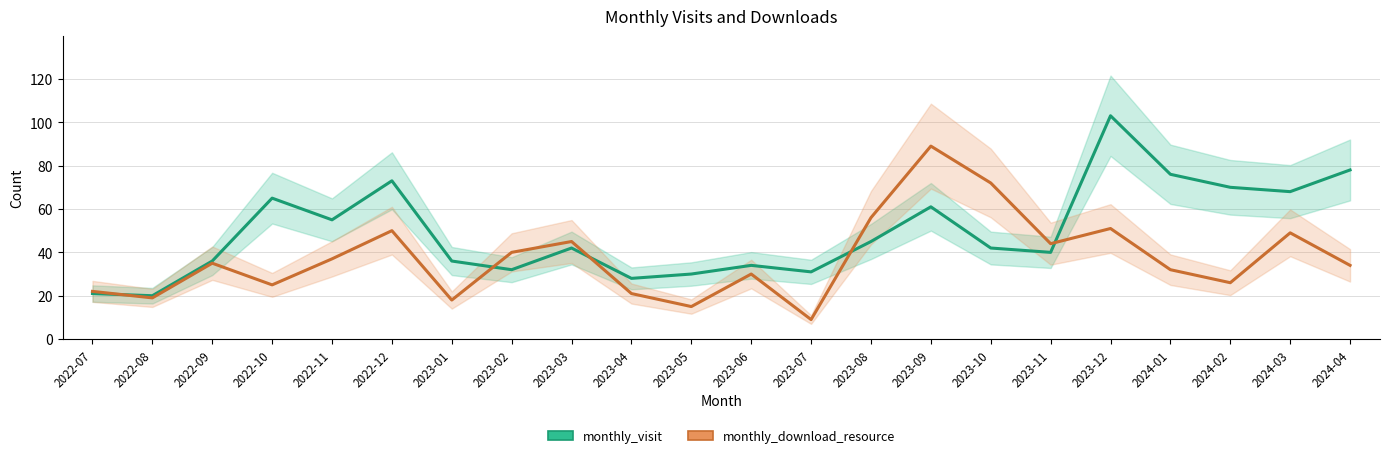

Reading left to right, extract all data points from this chart.

monthly_visit: 21	20	36	65	55	73	36	32	42	28	30	34	31	45	61	42	40	103	76	70	68	78
monthly_download_resource: 22	19	35	25	37	50	18	40	45	21	15	30	9	56	89	72	44	51	32	26	49	34